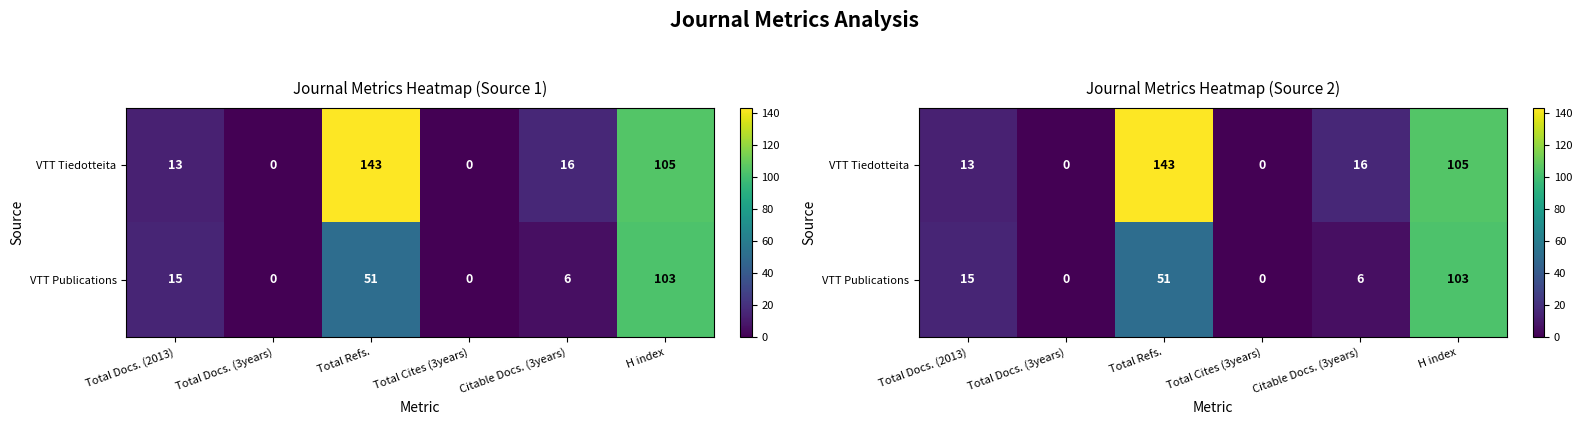

Is it true that VTT Tiedotteita equals 13 at Total Docs. (2013)?

True